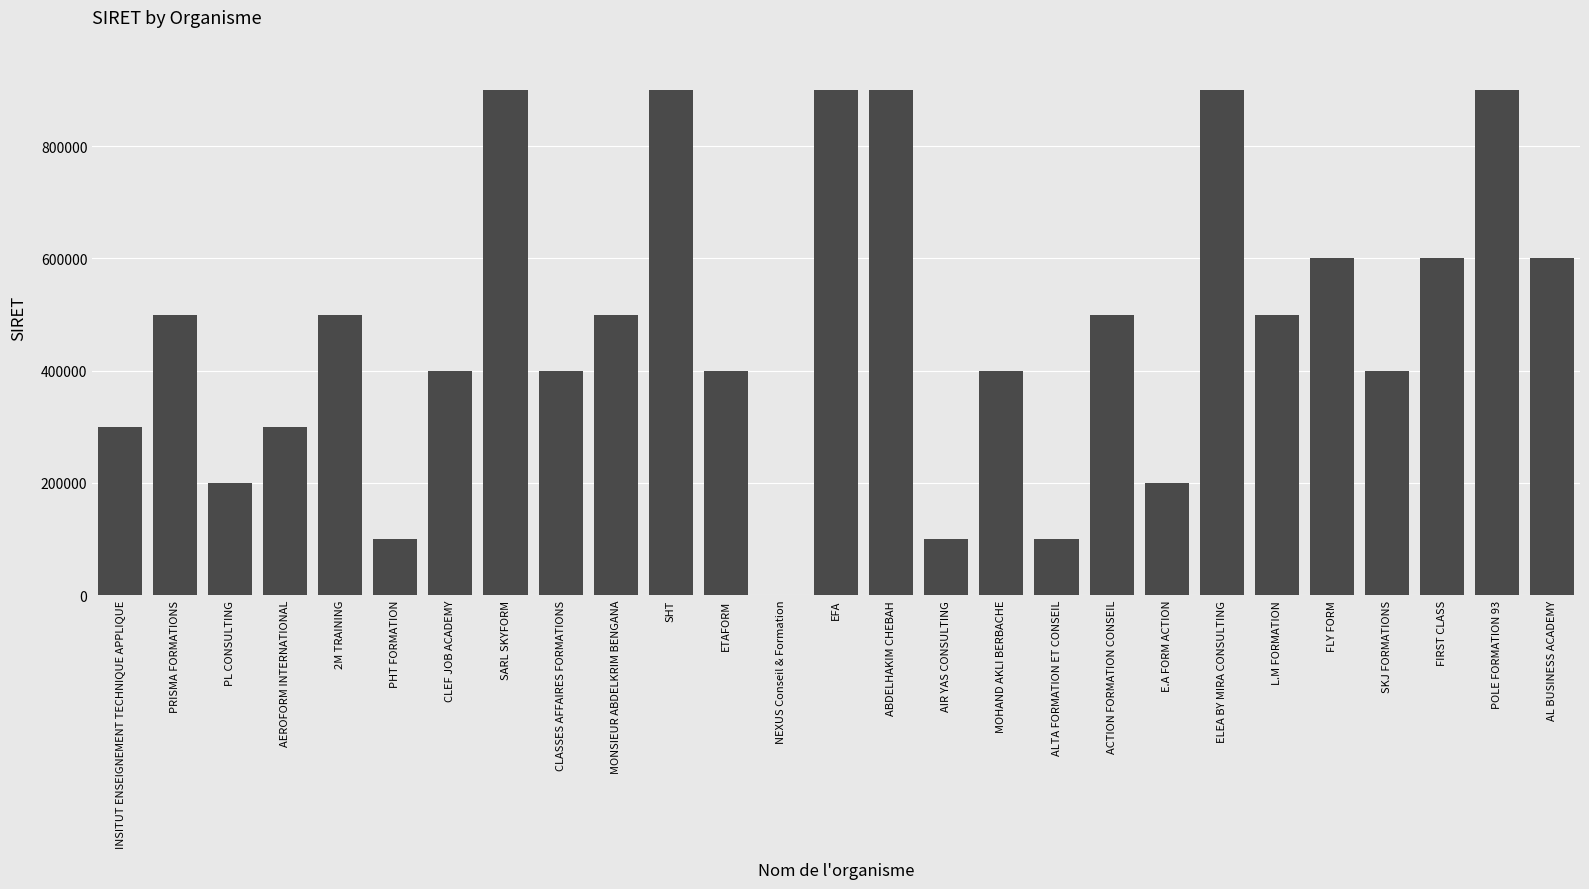

What is the average value?

481508